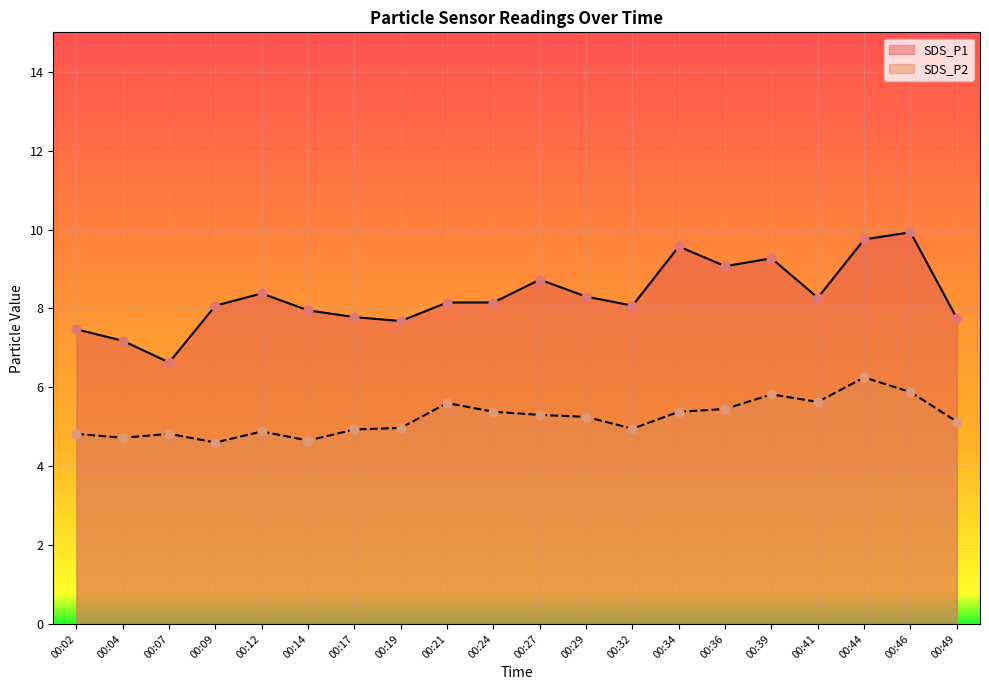

Which series has the largest Y range (max minus min)?

SDS_P1